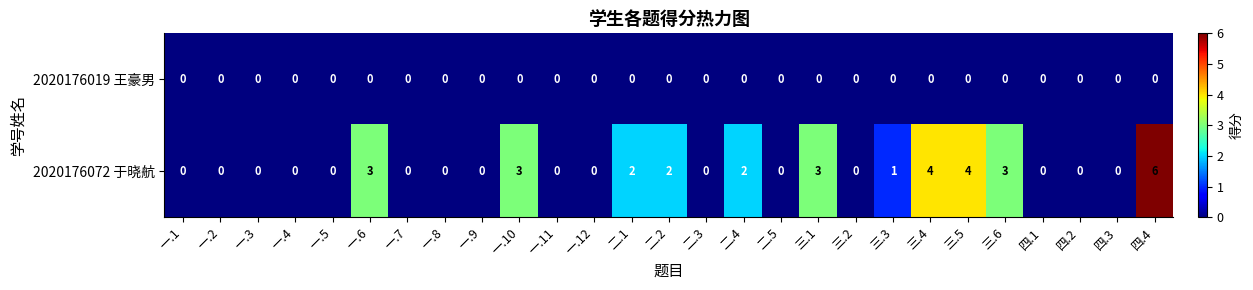

How many distinct data groups are displayed?

2